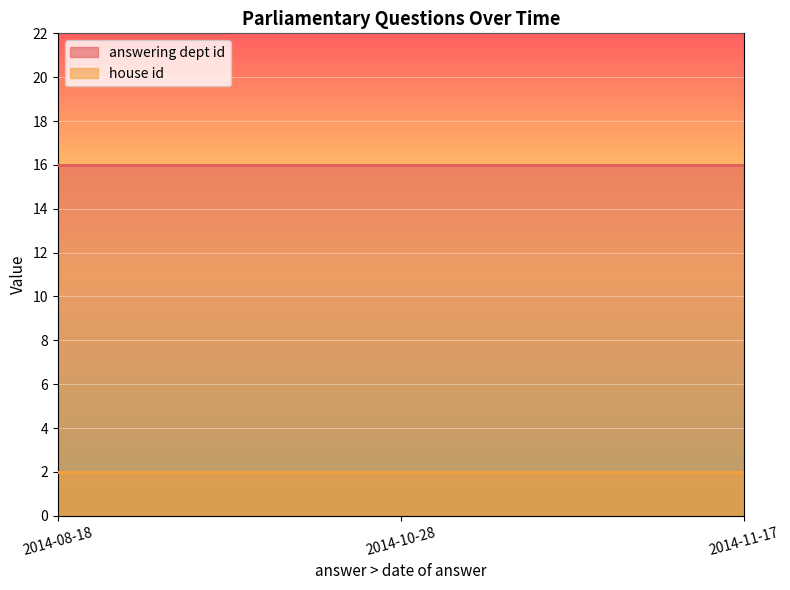

Rank the series by their maximum value, from highest to lowest.

answering dept id, house id